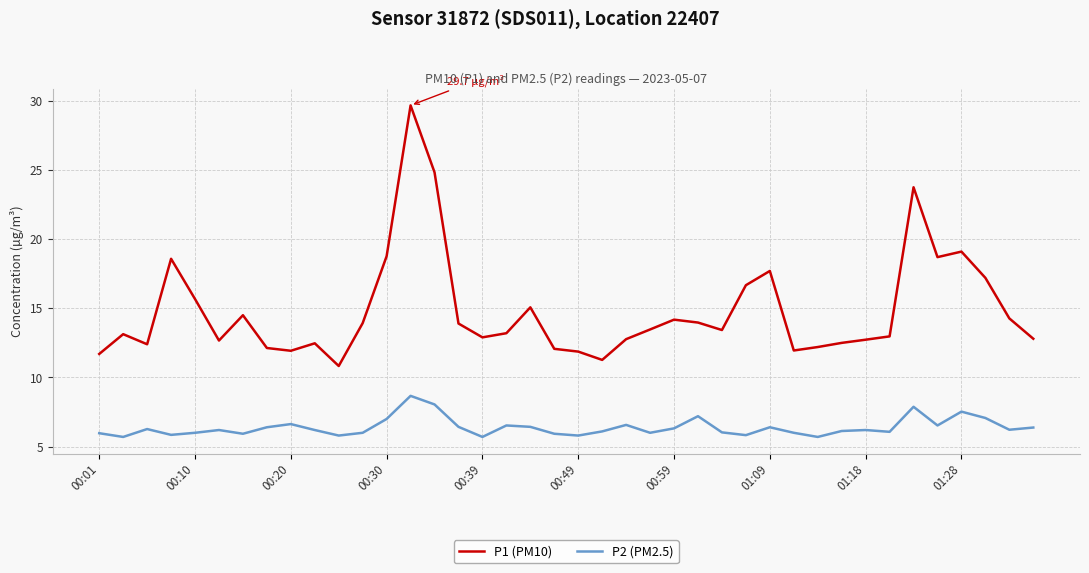

True or false: P1 (PM10) and P2 (PM2.5) cross at least once.

False